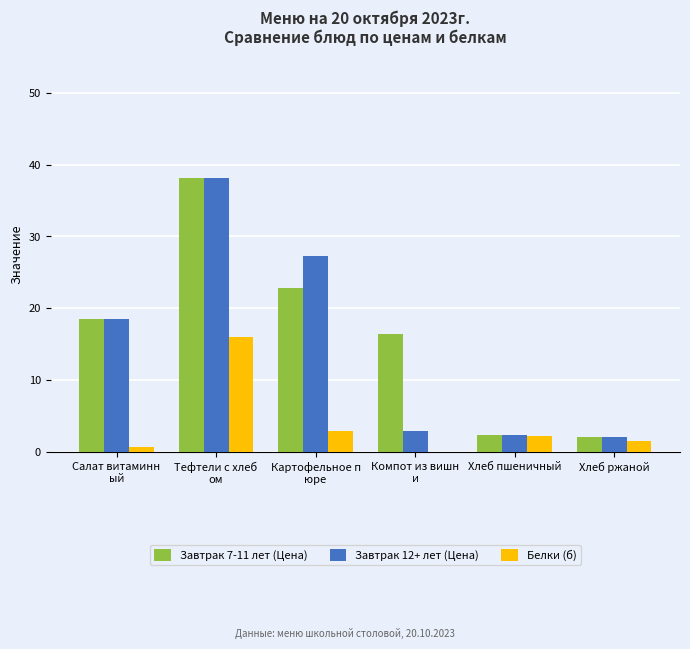

The Белки (б) series shows 2.3 at Хлеб пшеничный. True or false?

True